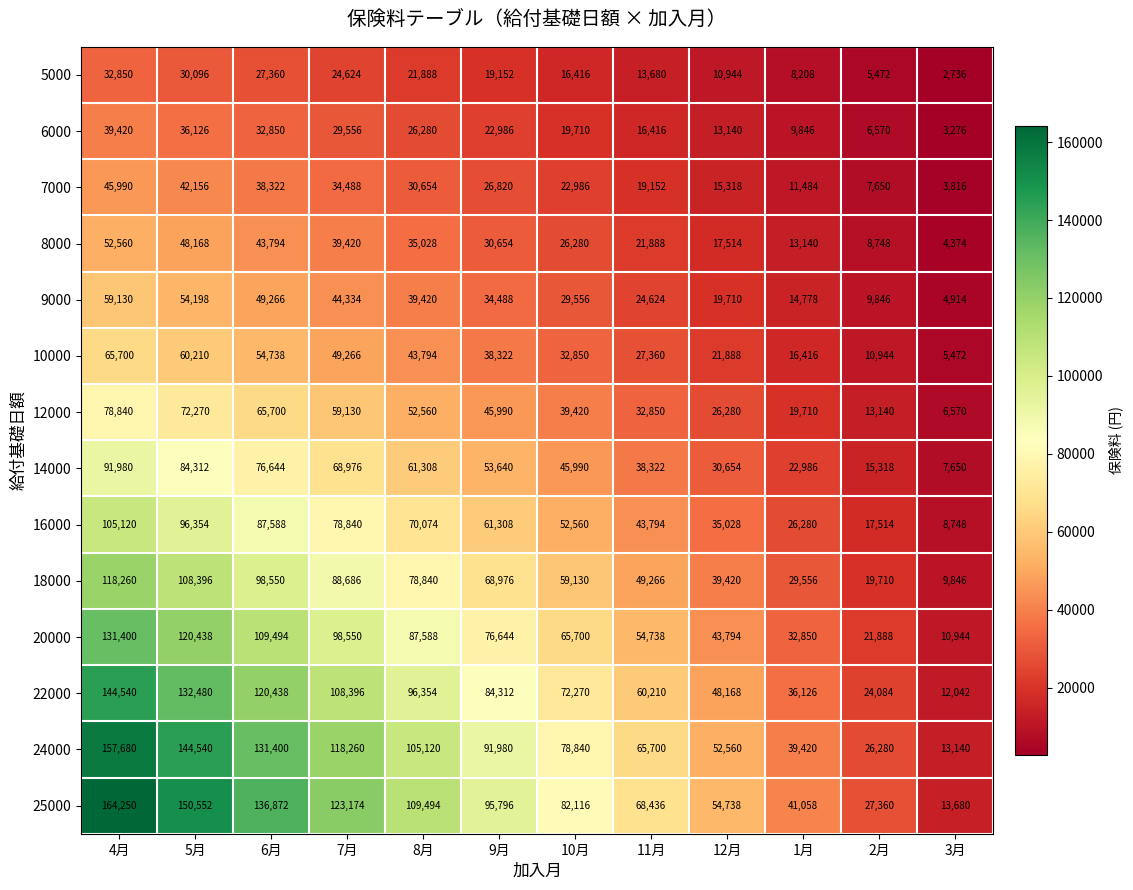

Is the value of 5000 at 8月 greater than the value of 18000 at 11月?

No